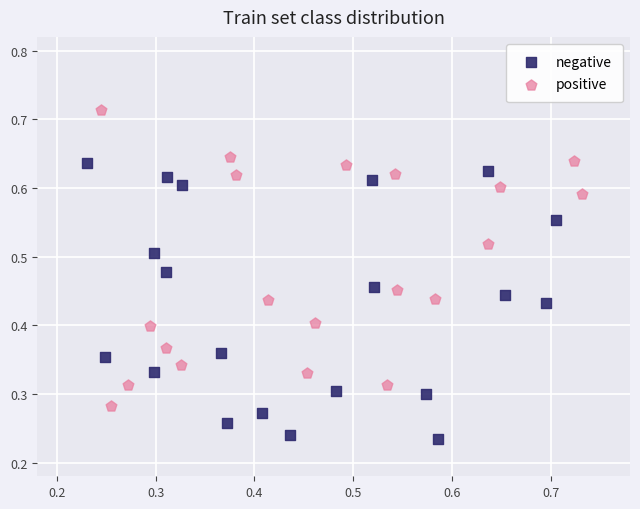

What are all the series names shown in the legend?

negative, positive